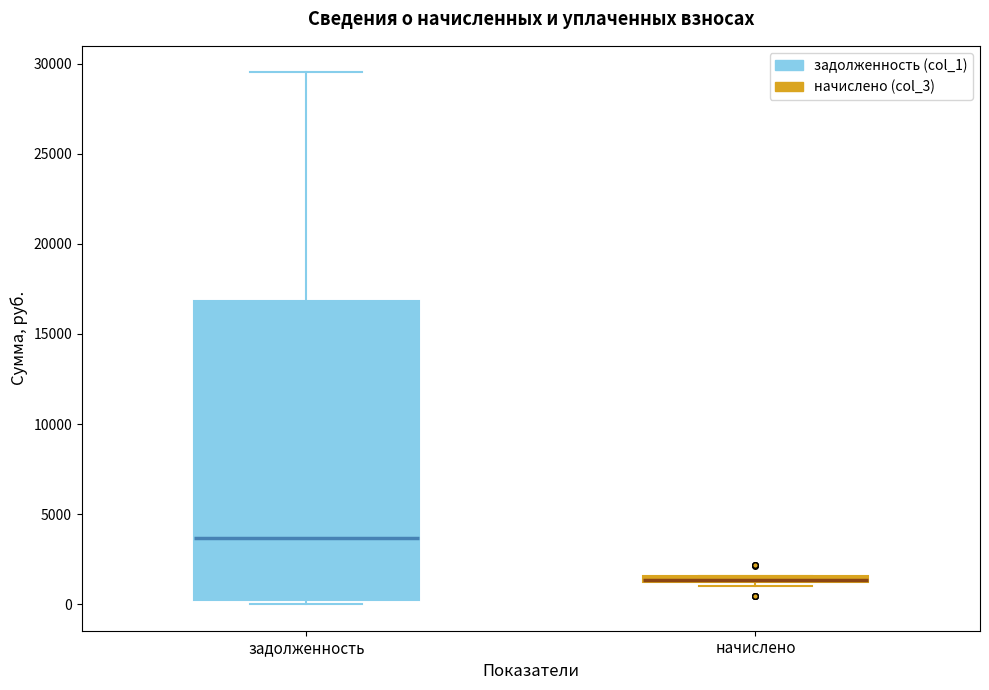

Where is the upper edge of the box for начислено on the y-axis? The values are not printed on the chart, so give them approximately, as read against the axis.

1500